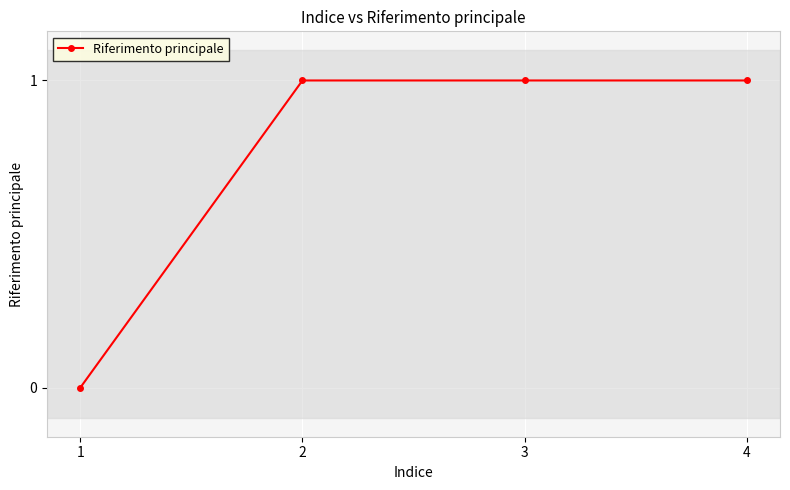

Does the chart have visible grid lines?

Yes